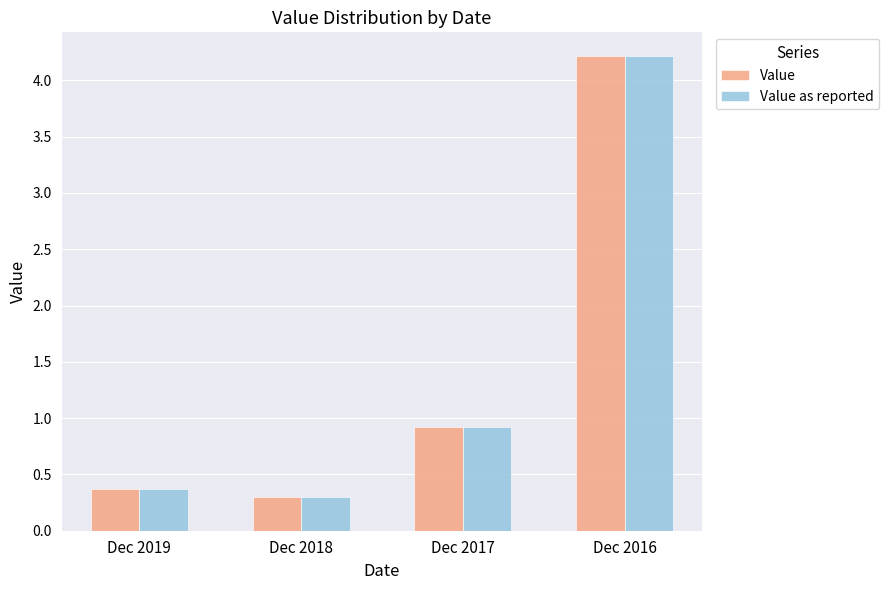

Is it true that Value equals 0.4 at Dec 2019?

True